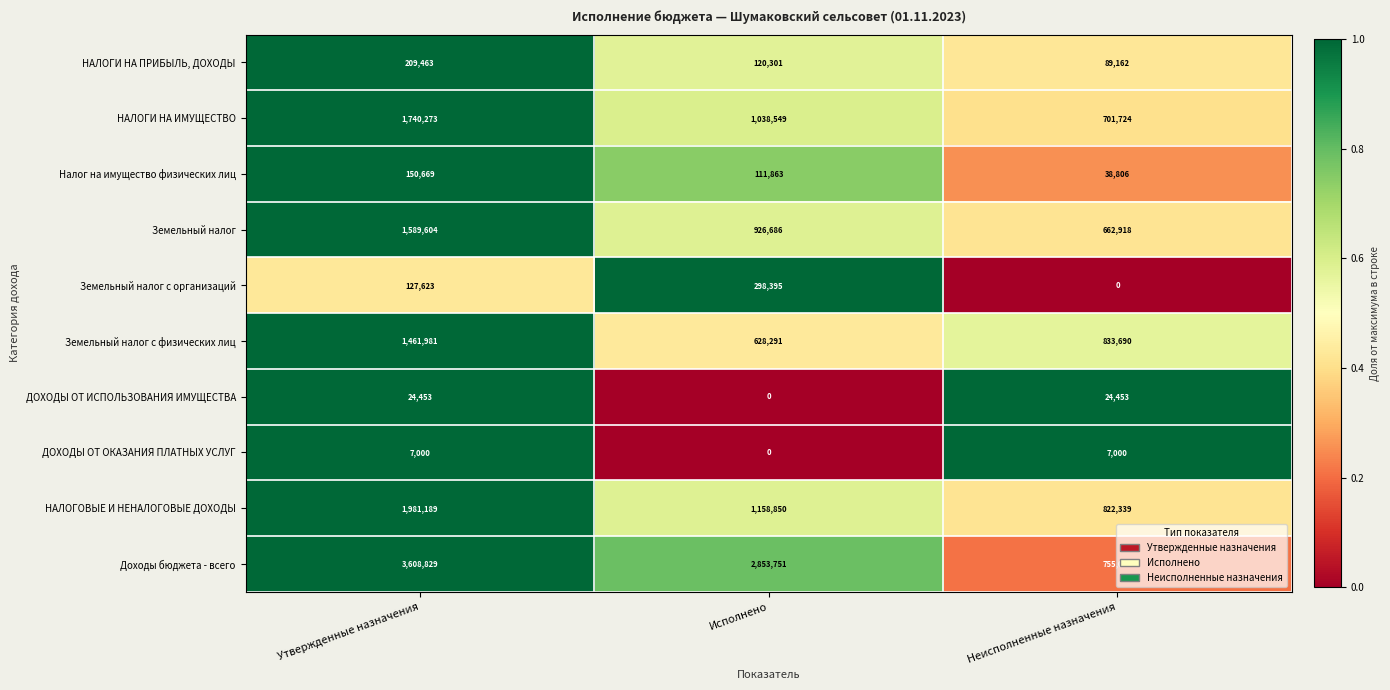

The Доходы бюджета - всего series shows 982869 at Утвержденные назначения. True or false?

False